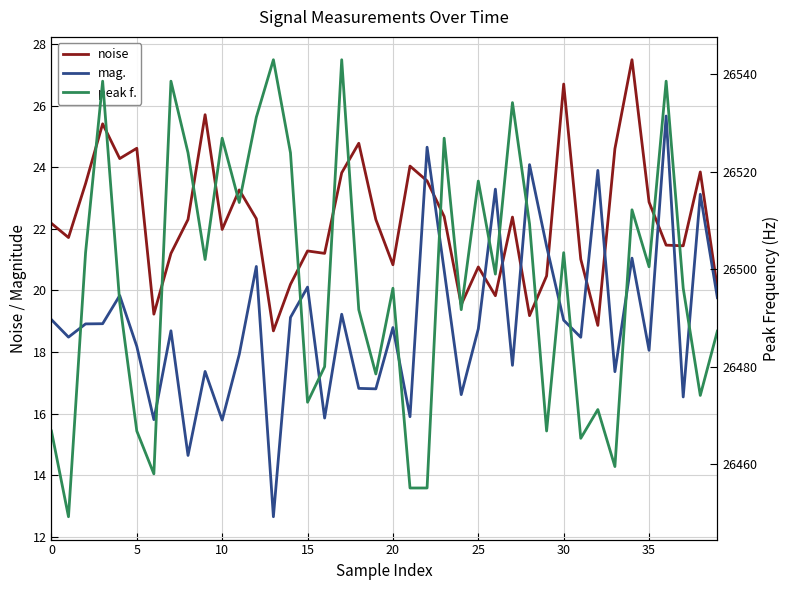

True or false: peak f. and mag. cross at least once.

False